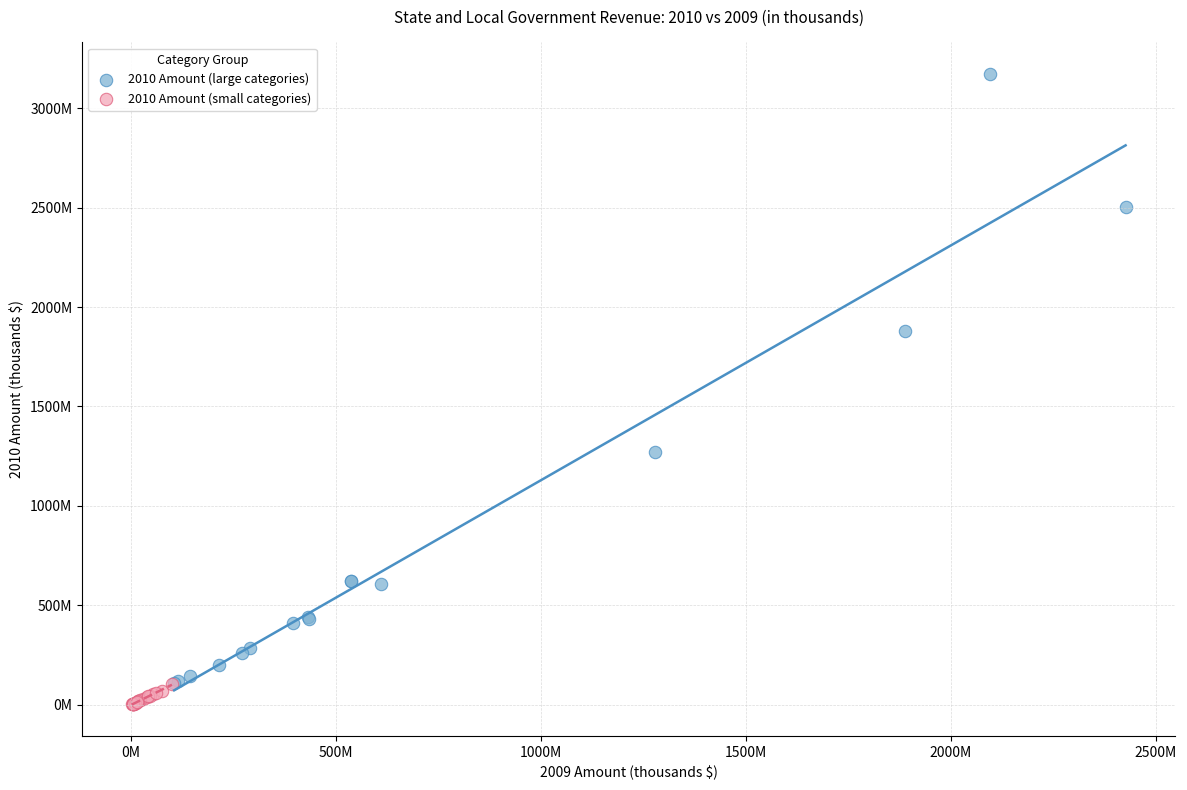

Which series has the widest spread of Y values?

2010 Amount (large categories)